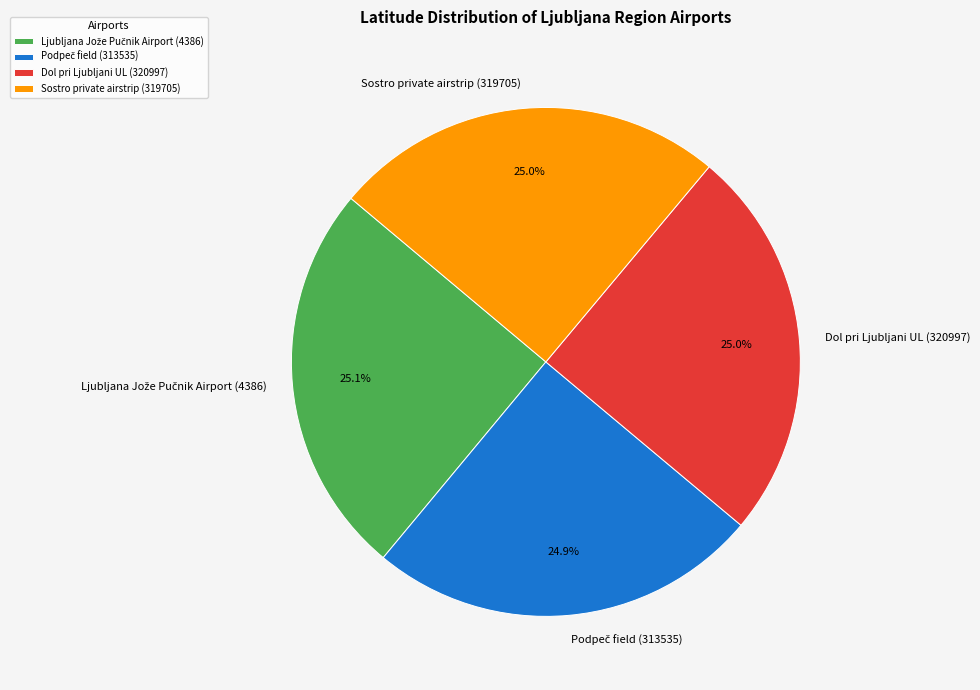

Count the number of slices in the pie.

4